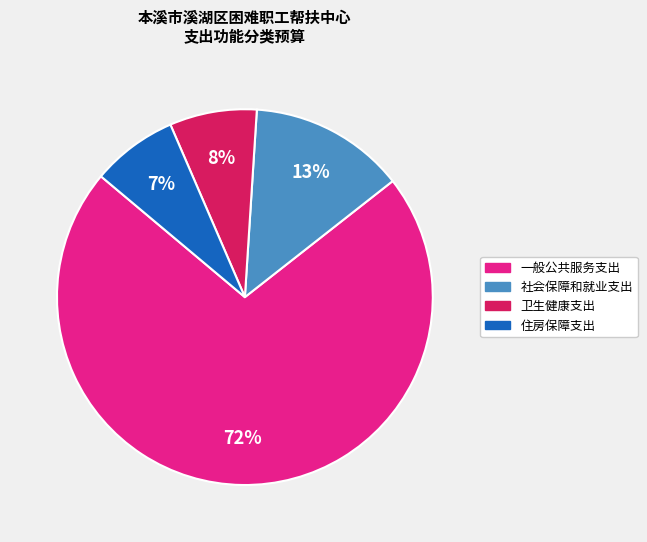

Between 住房保障支出 and 一般公共服务支出, which is larger?

一般公共服务支出